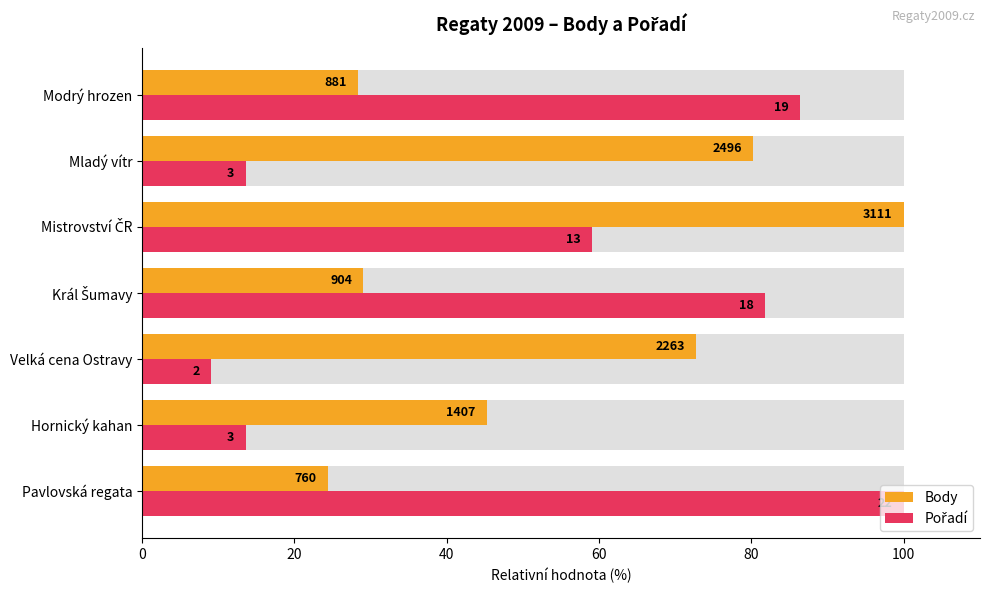

At Pavlovská regata, list the series in order from largest to smallest.

Pořadí, Body